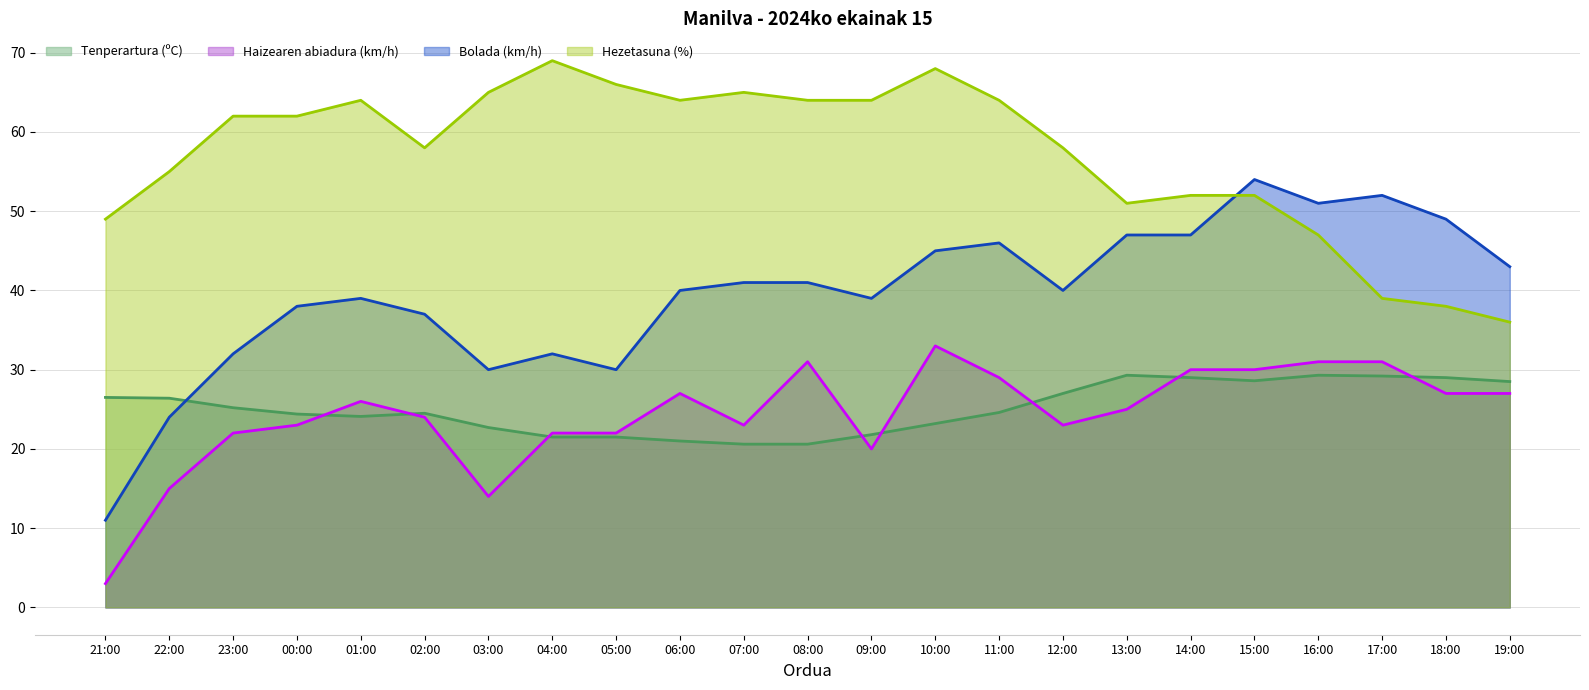

True or false: Bolada (km/h) and Haizearen abiadura (km/h) intersect in this chart.

False